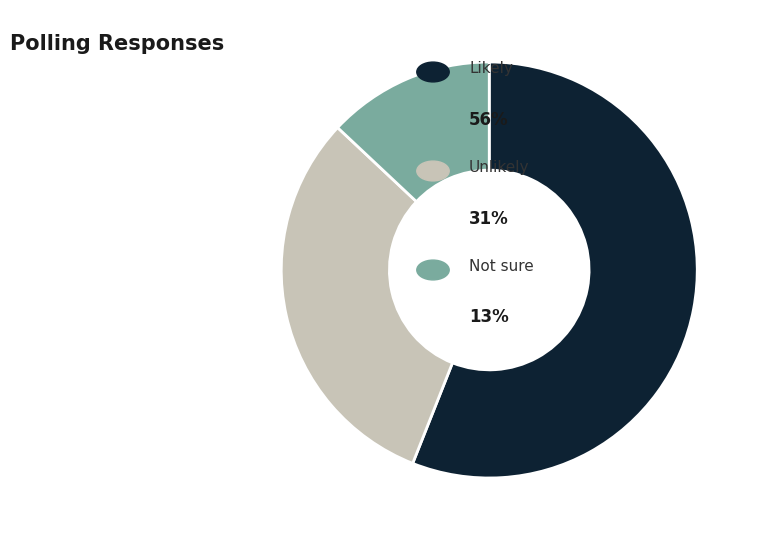

Is there a majority slice in this chart?

Yes